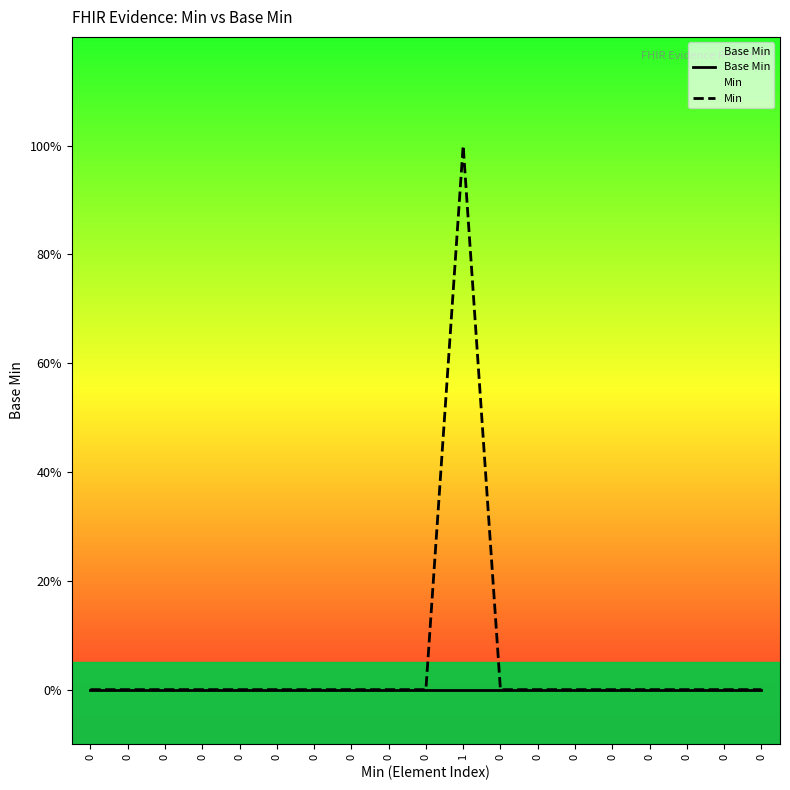

The value of Min at 0 is 0. True or false?

False